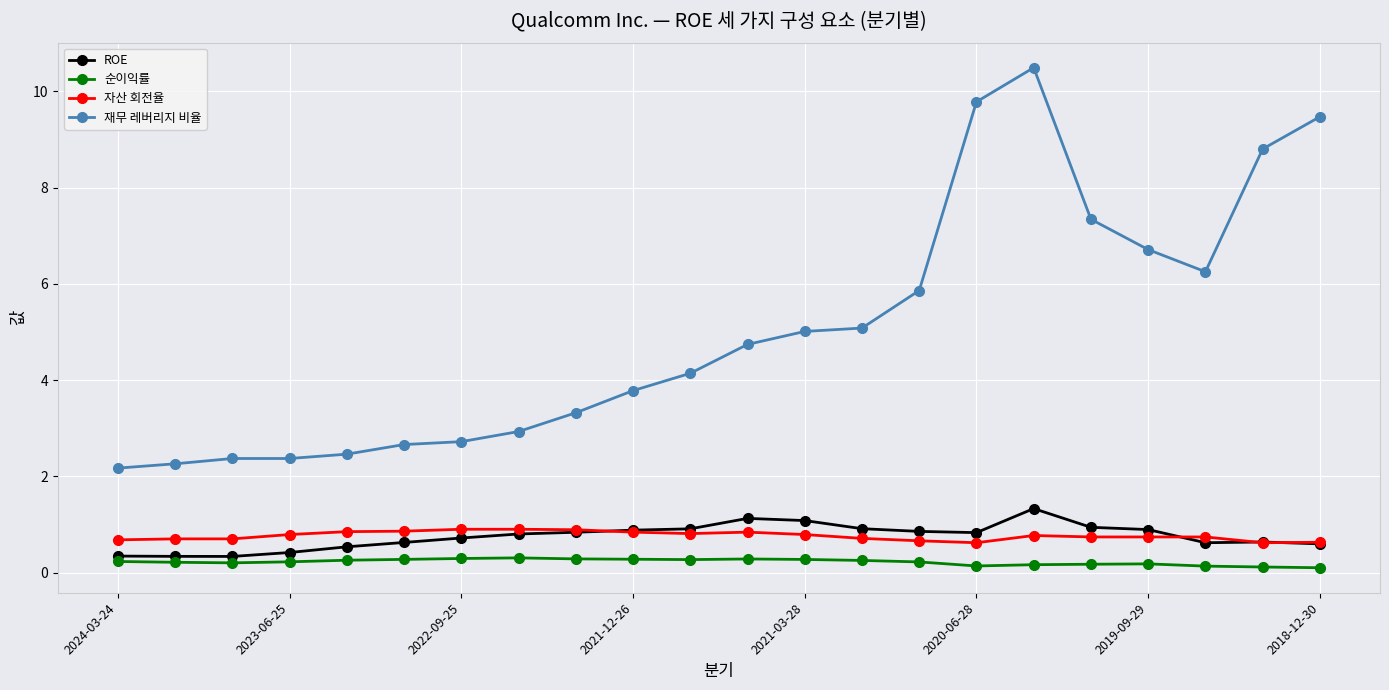

At how many categories does at least one series exceed 6?

7